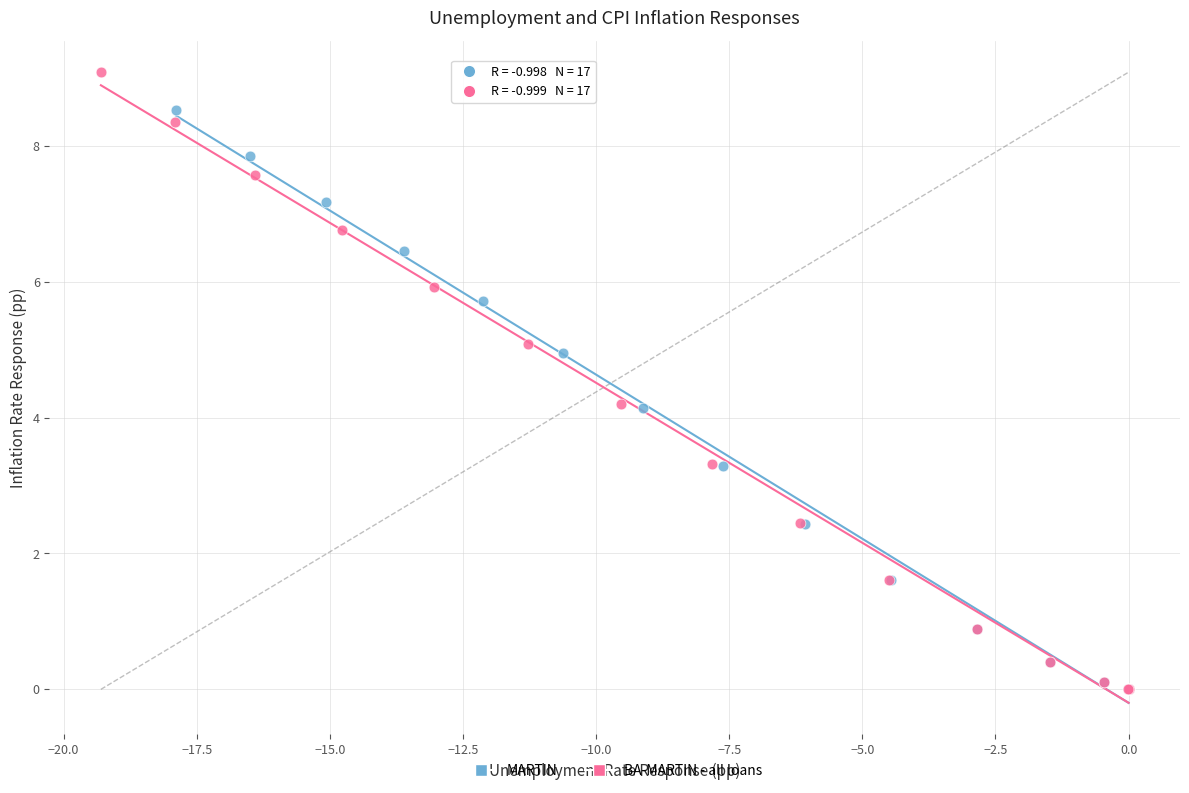

Which series reaches the maximum Y coordinate?

BA-MARTIN - all loans